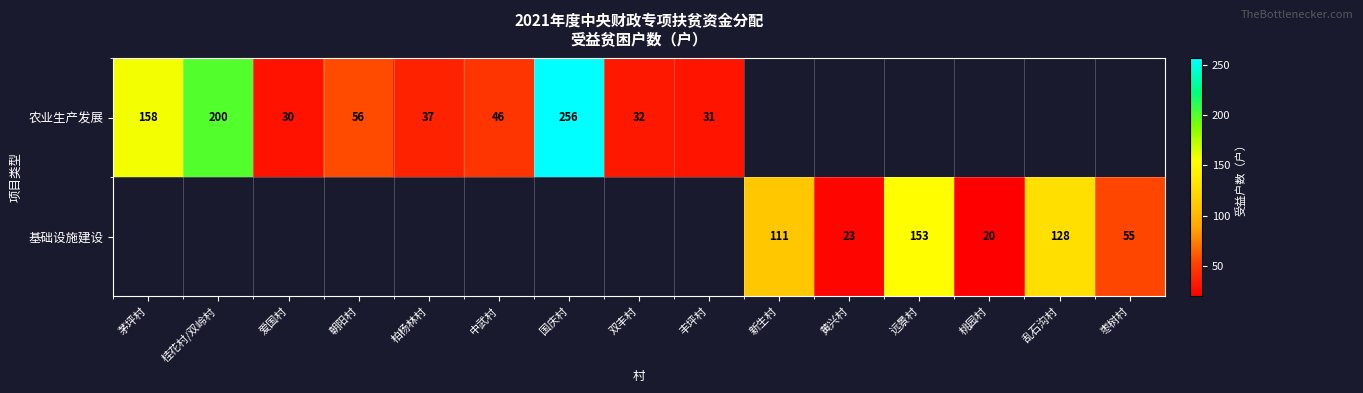

What is the difference between the 农业生产发展 values at 朝阳村 and 柏杨林村?

19